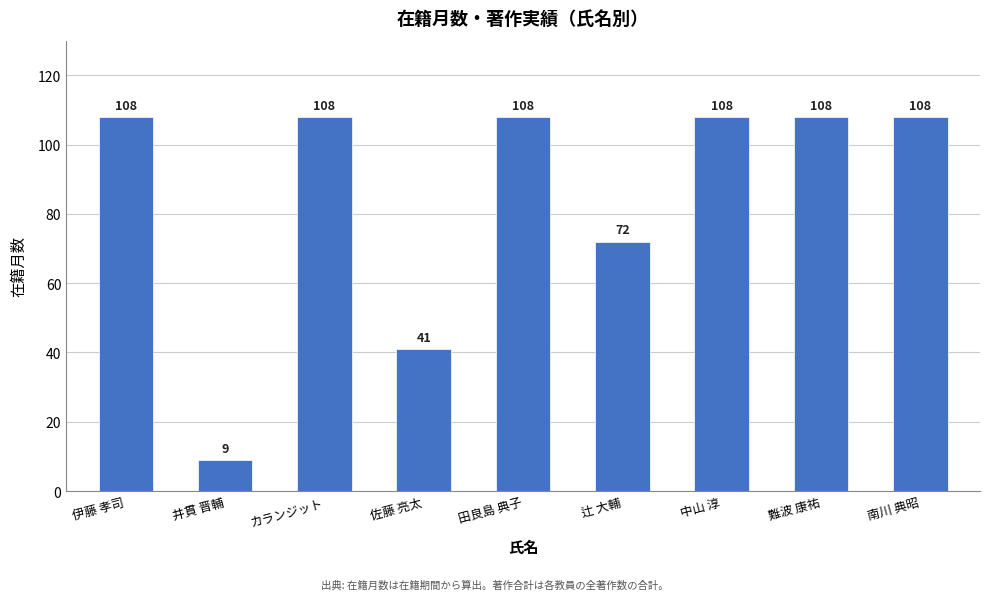

The chart shows a value of 44 at 辻 大輔. True or false?

False